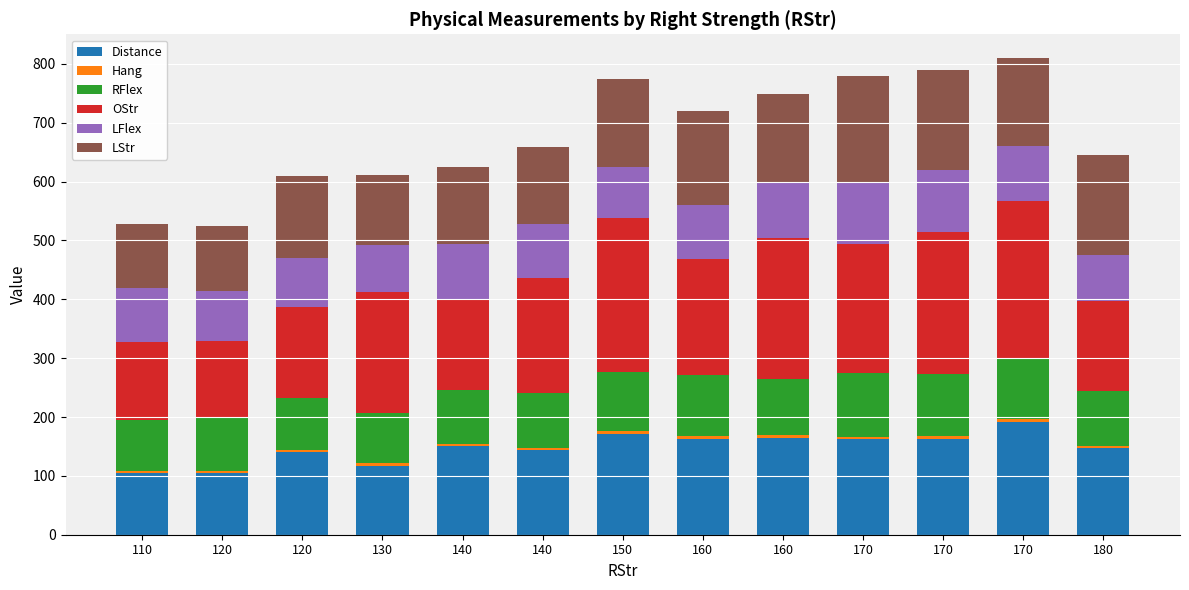

Are the bars horizontal?

No